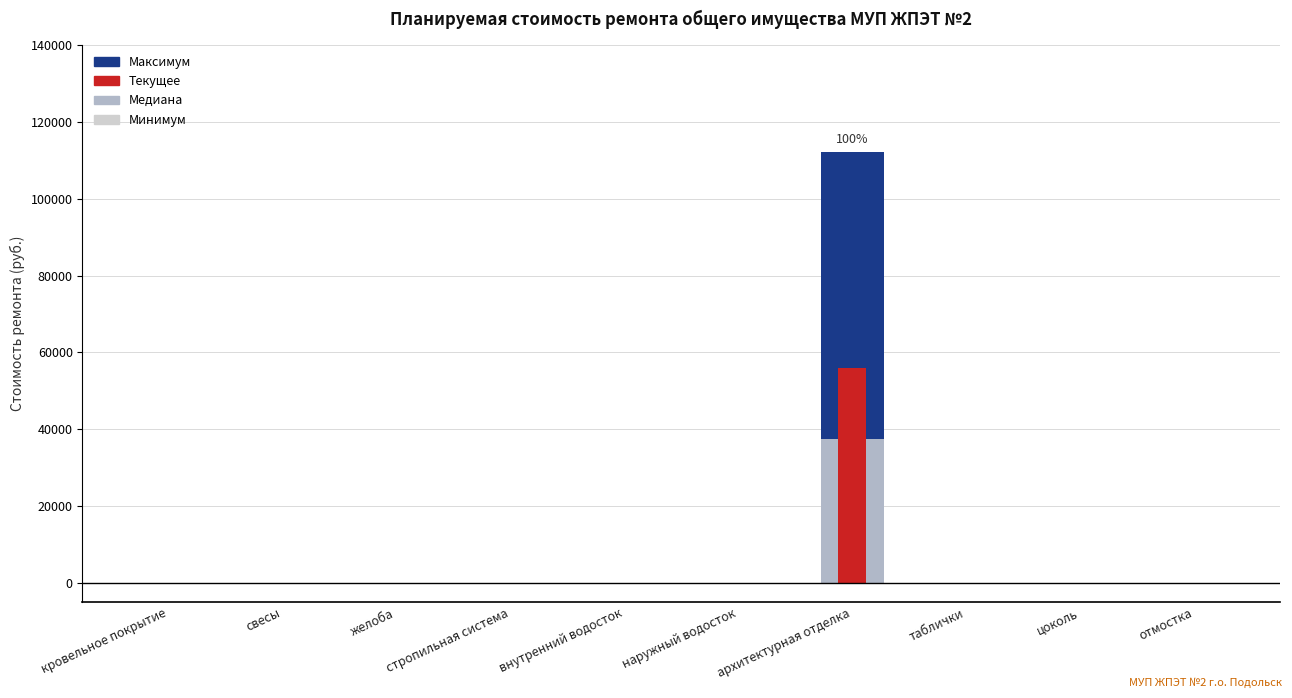

Reading left to right, list all the values displayed in this chart.

Максимум: 0.0	0.0	0.0	0.0	0.0	0.0	112052.4	0.0	0.0	0.0
Медиана: 0.0	0.0	0.0	0.0	0.0	0.0	37350.8	0.0	0.0	0.0
Текущее: 0.0	0.0	0.0	0.0	0.0	0.0	56026.2	0.0	0.0	0.0
Минимум: 1.0	1.0	1.0	1.0	1.0	1.0	1.0	1.0	1.0	1.0